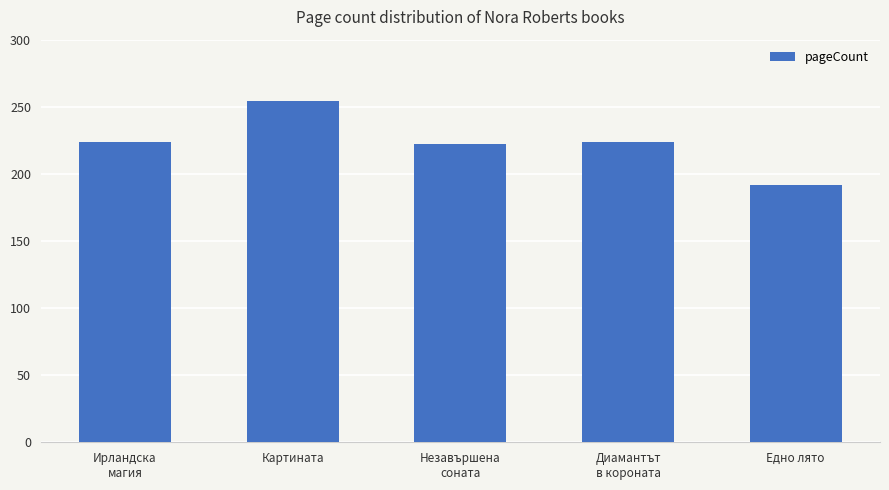

What value does the data have at Ирландска
магия?

224